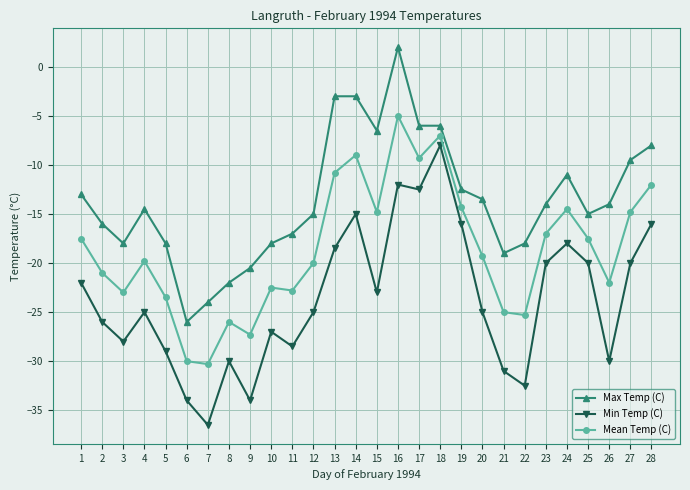

What is the sum of the Max Temp (C) values at 20 and 24?

-24.5